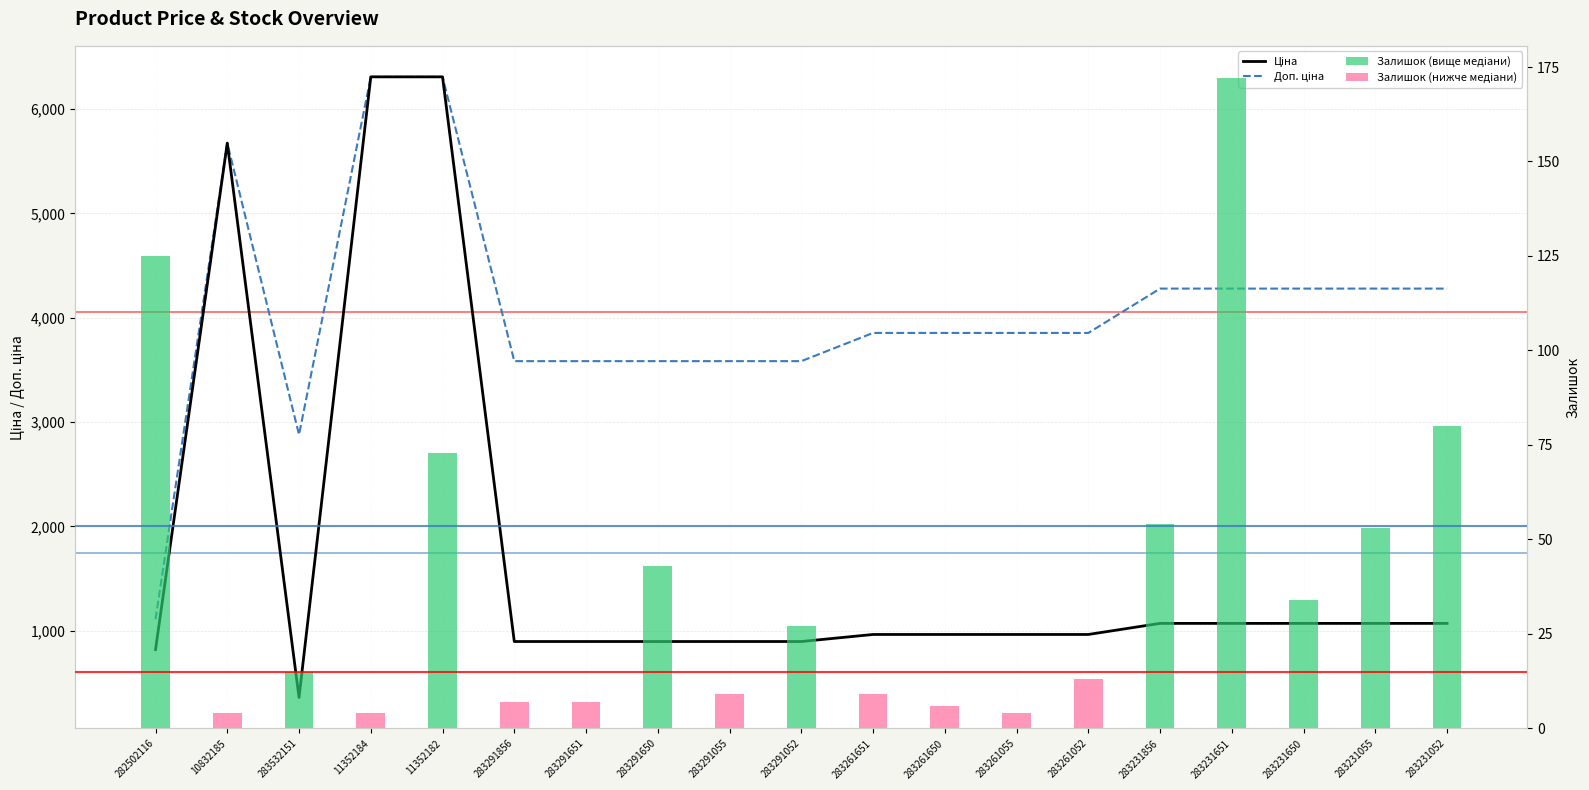

How many bars are there in each group?

2